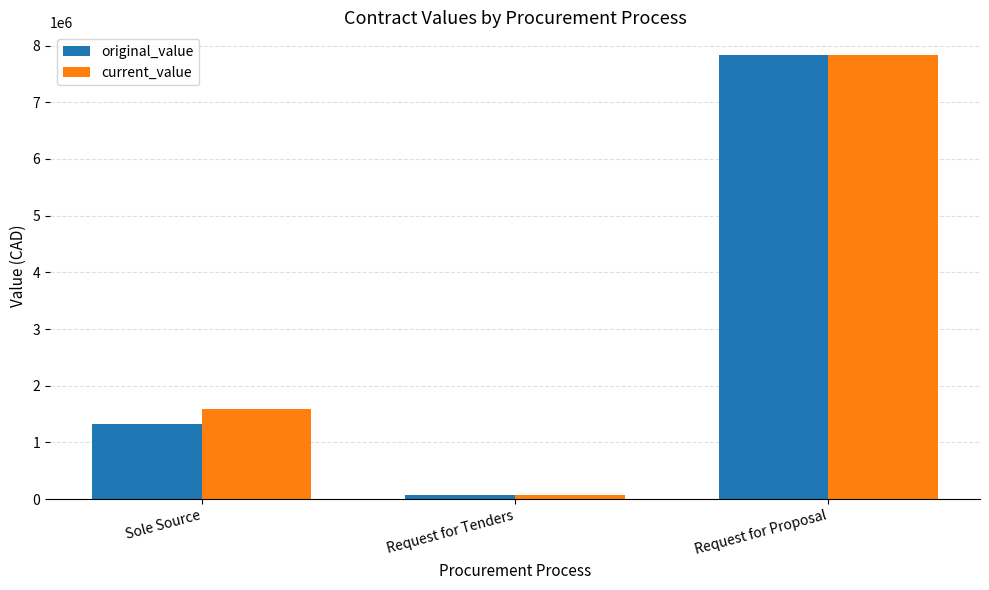

Rank the series by their average value, from highest to lowest.

current_value, original_value